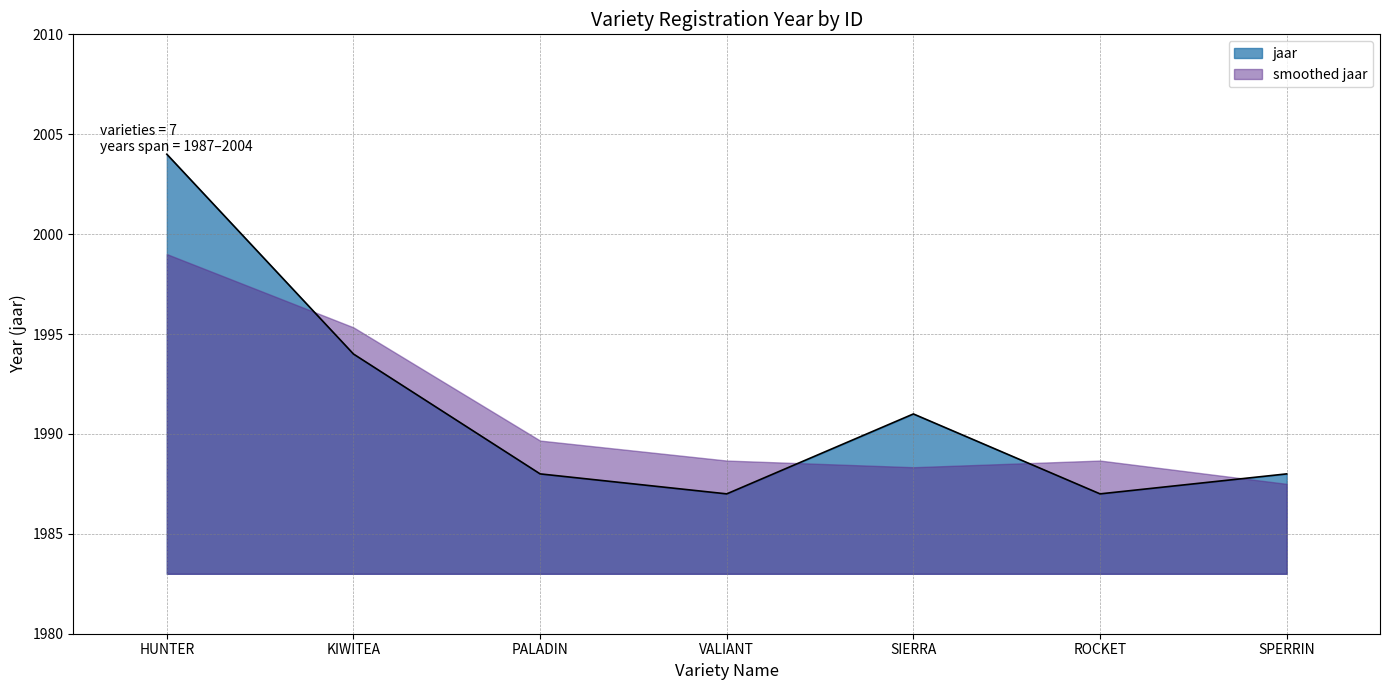

Where is the data nearest to the value 1995?

KIWITEA